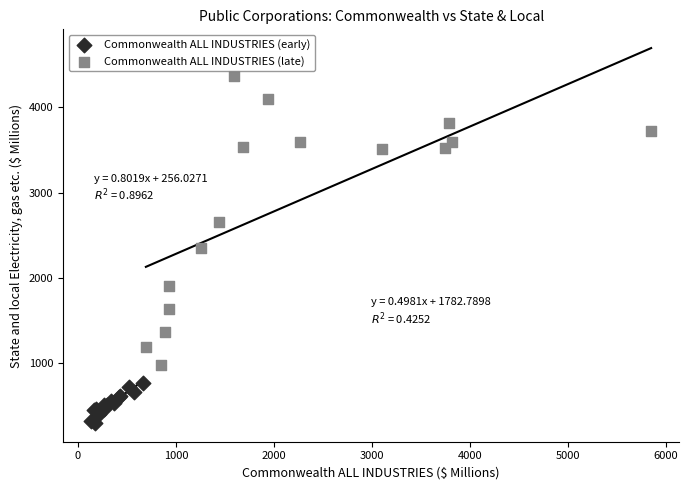

Which series contains the lowest Y value?

Commonwealth ALL INDUSTRIES (early)